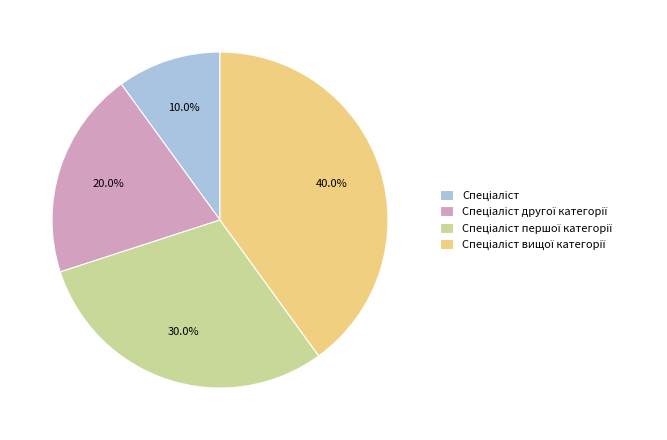

Is there any slice that represents more than half of the pie?

No